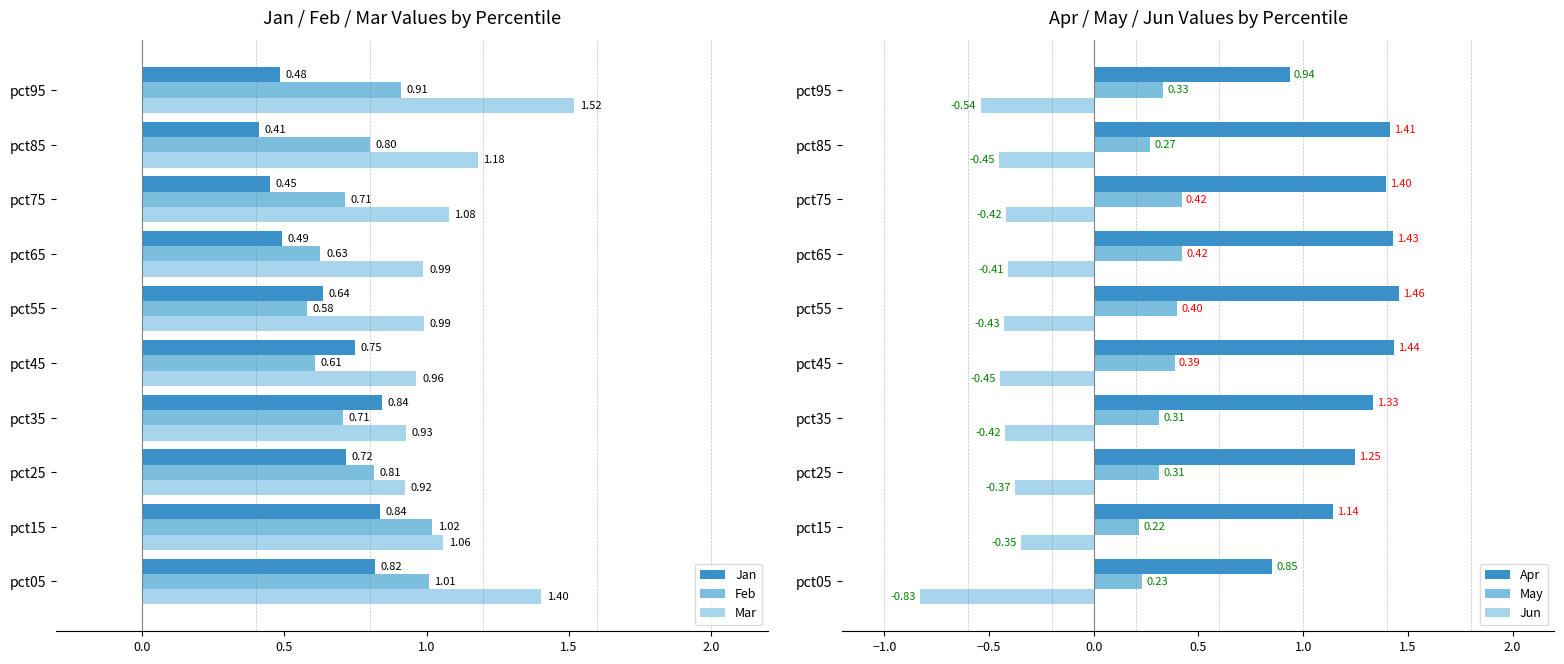

List the series in order of their peak value, highest first.

Mar, Apr, Feb, Jan, May, Jun